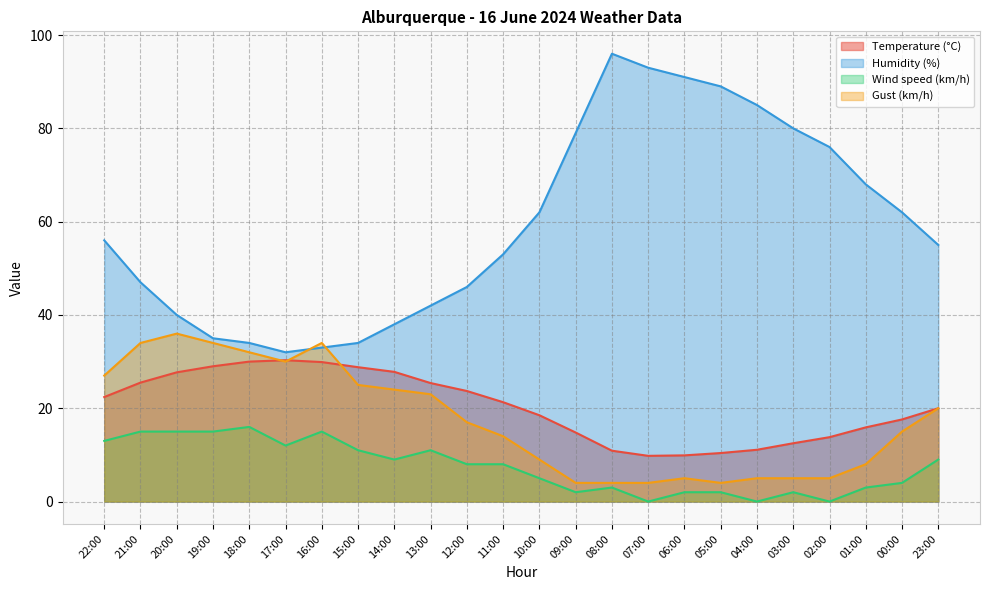

Read the Temperature (°C) value at 09:00.

14.8